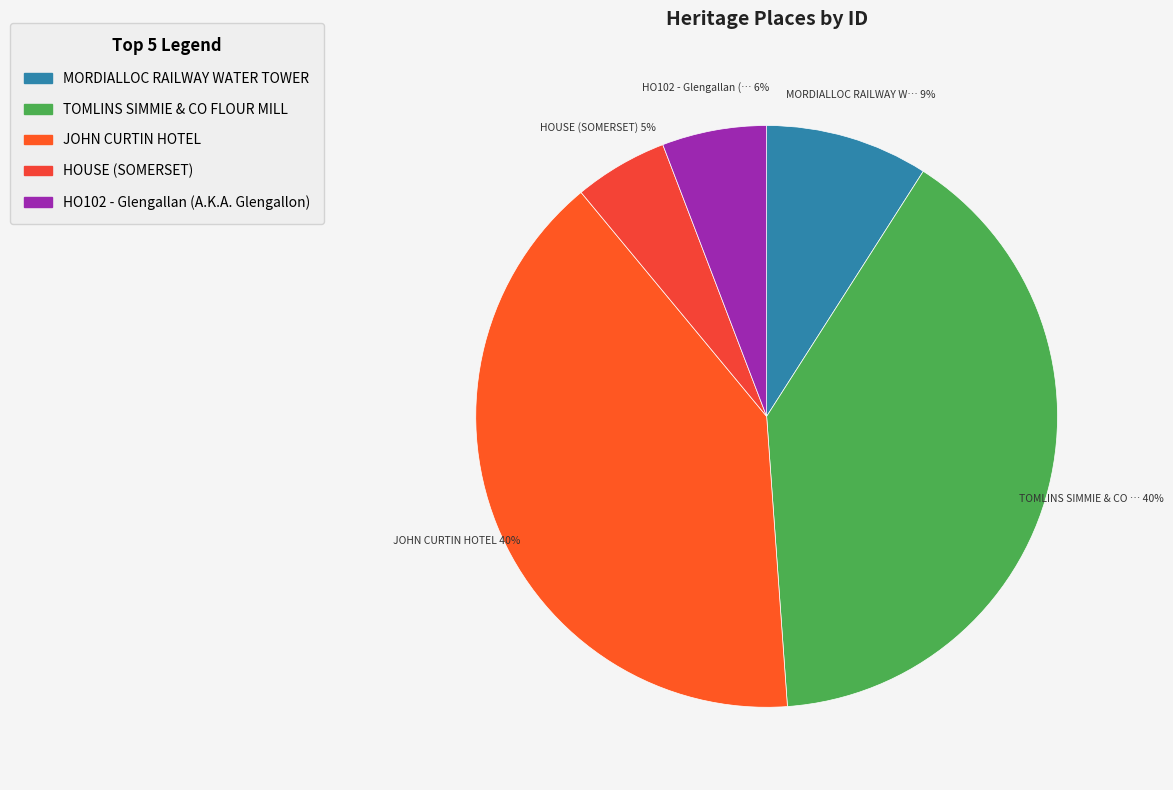

Does any single category account for the majority?

No